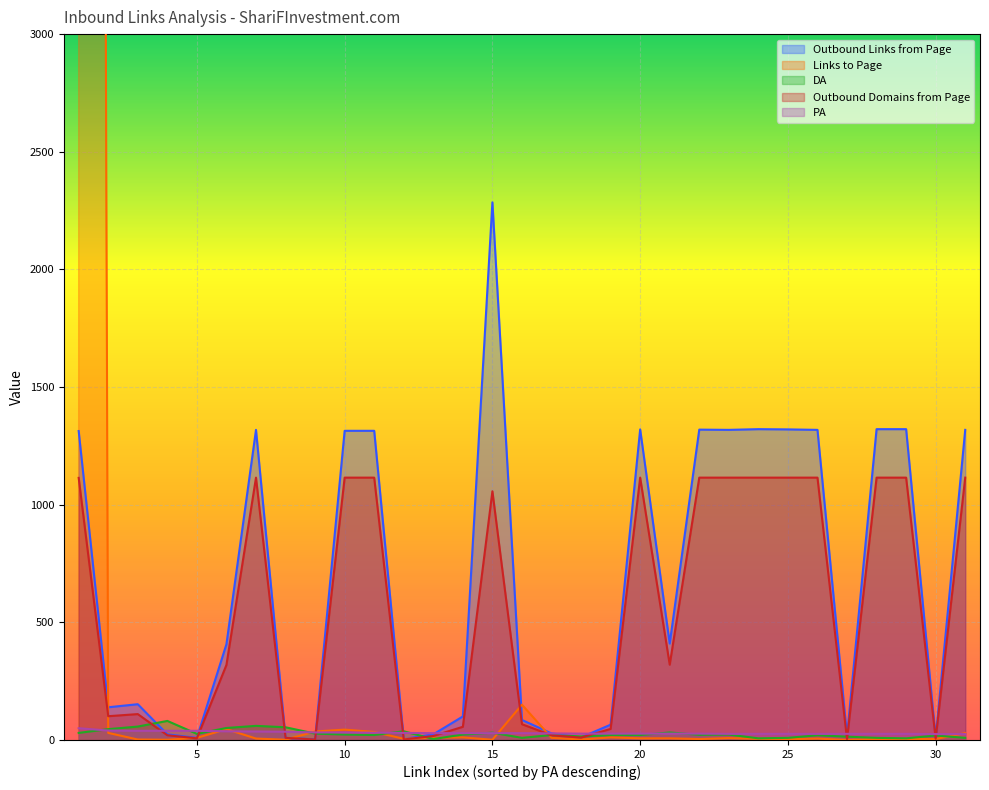

Read the Links to Page value at 14, to the nearest 10.

10